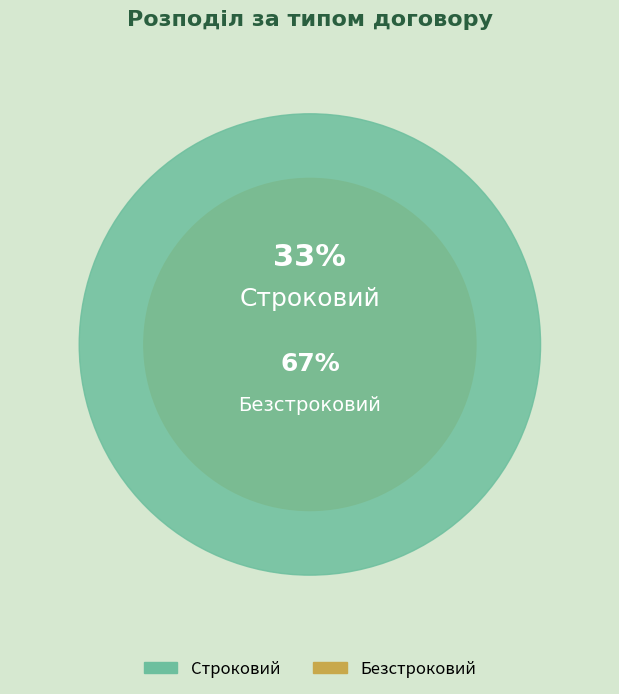

To the nearest percent, what is the average slice percentage?

50%